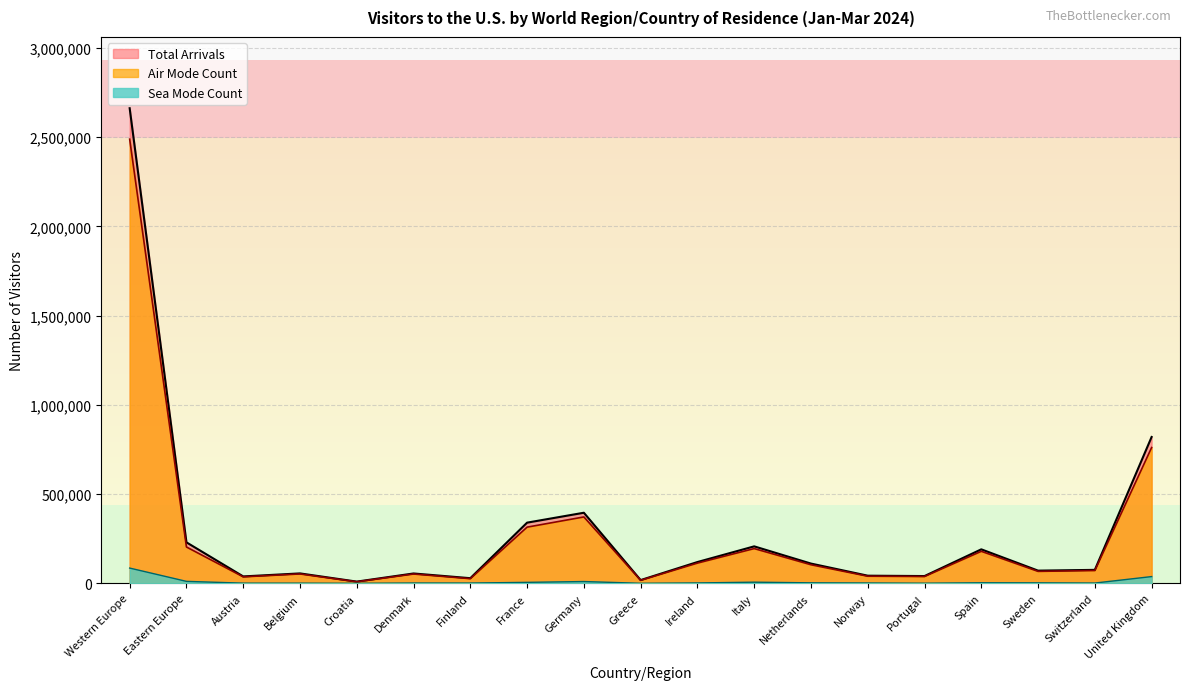

Count the number of categories in the chart.

19